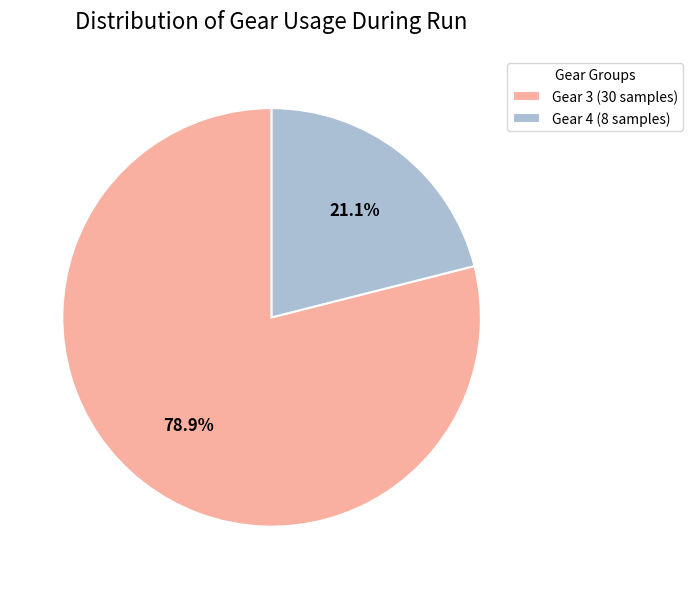

Is there any slice that represents more than half of the pie?

Yes